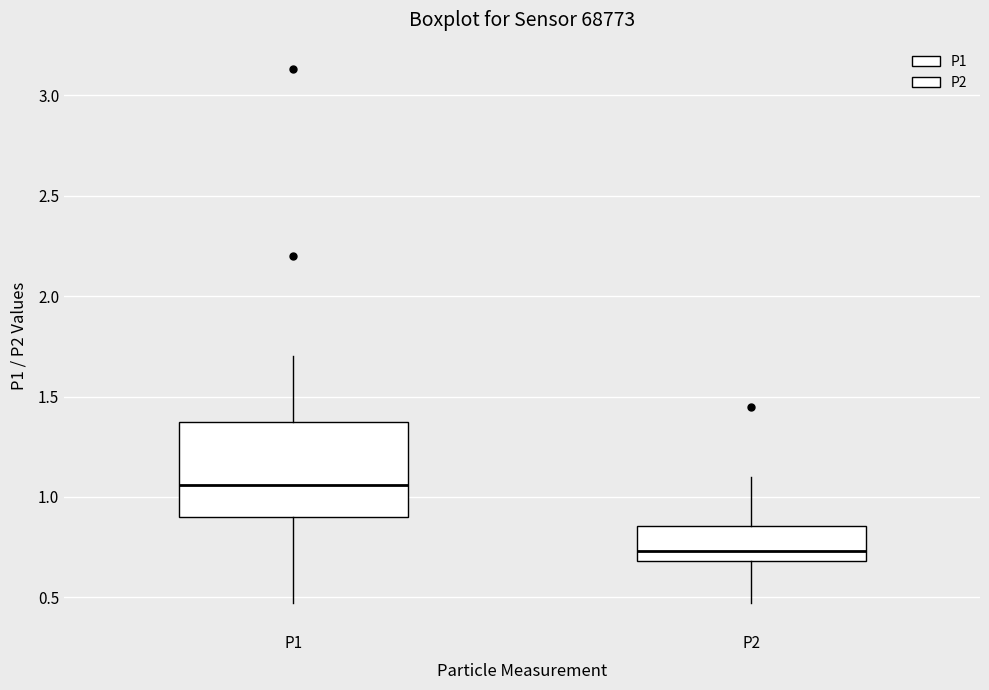

Which box's median line is the lowest?

P2